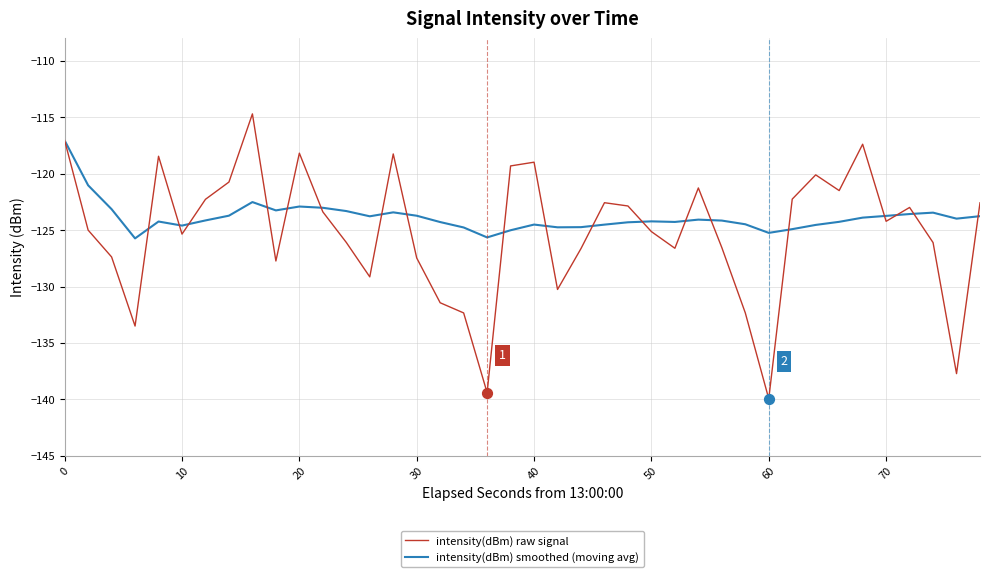

What is the lowest value of the intensity(dBm) smoothed (moving avg) series?

-125.7